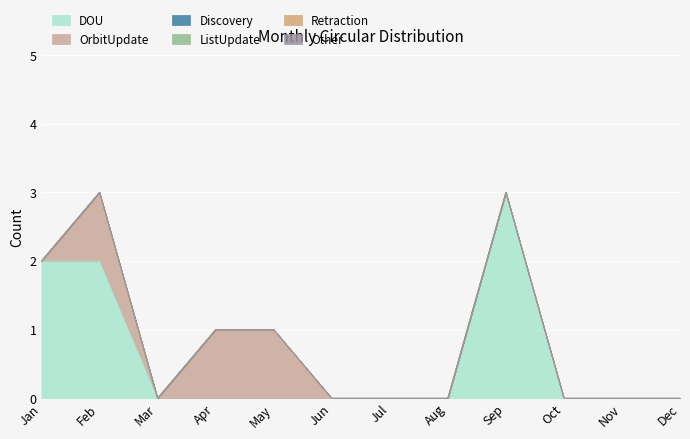

How many lines are shown in the chart?

6